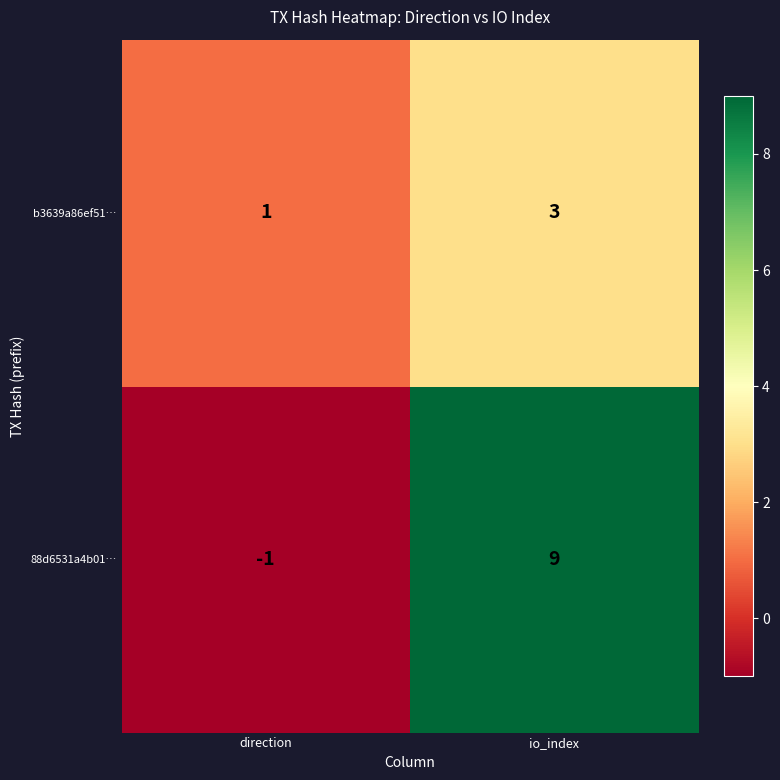

Between direction and io_index, which series saw the biggest shift?

88d6531a4b01…